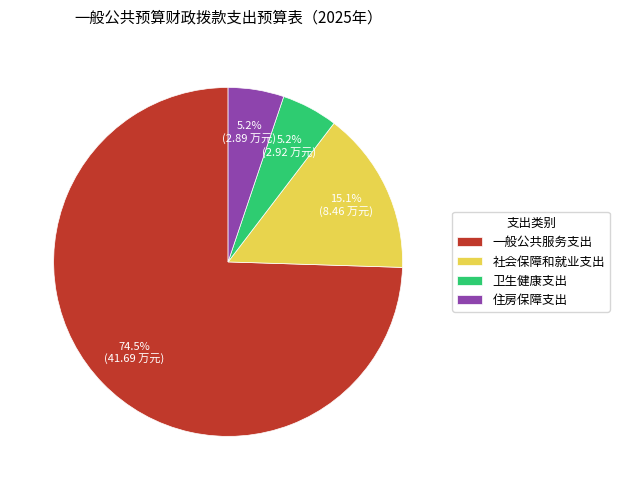

Is 一般公共服务支出 the majority of the pie?

Yes